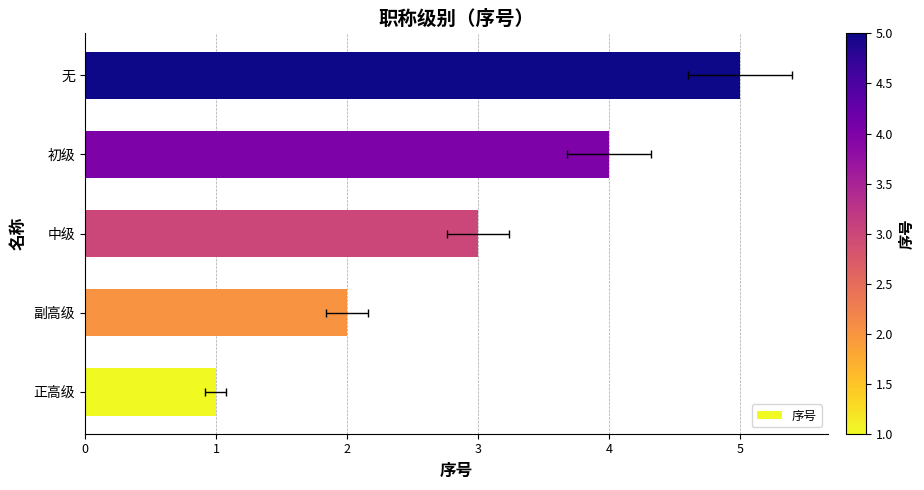

Rank the categories by value from lowest to highest.

正高级, 副高级, 中级, 初级, 无